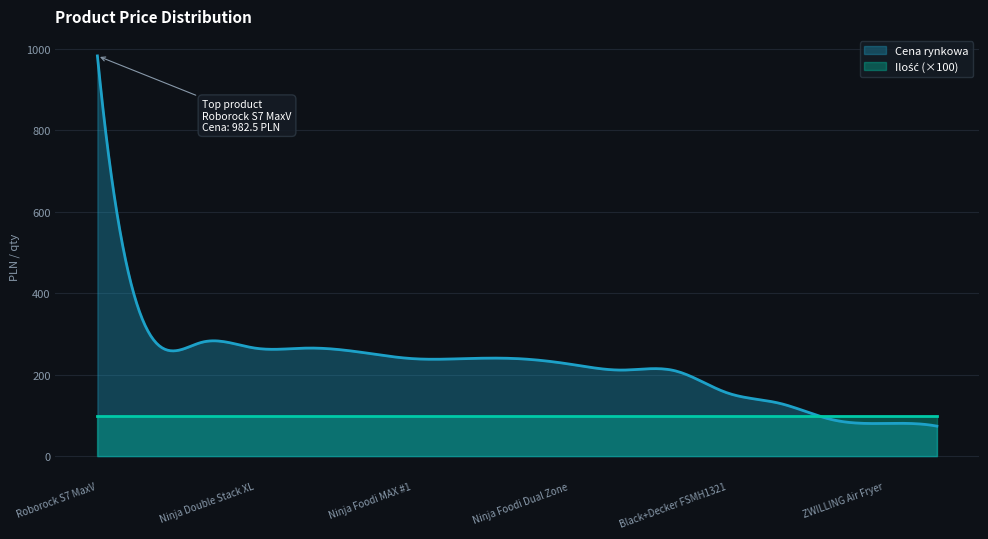

Which series has the largest range (max minus min)?

Cena rynkowa